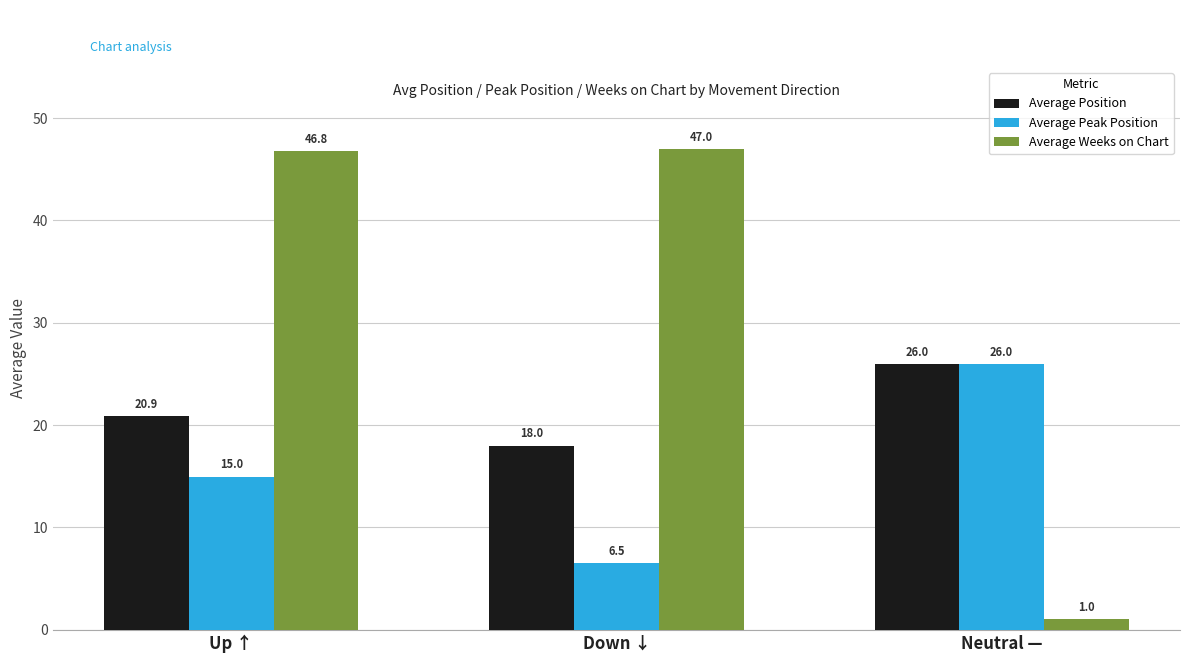

Reading left to right, extract all data points from this chart.

Average Position: 20.9	18.0	26.0
Average Peak Position: 15.0	6.5	26.0
Average Weeks on Chart: 46.8	47.0	1.0